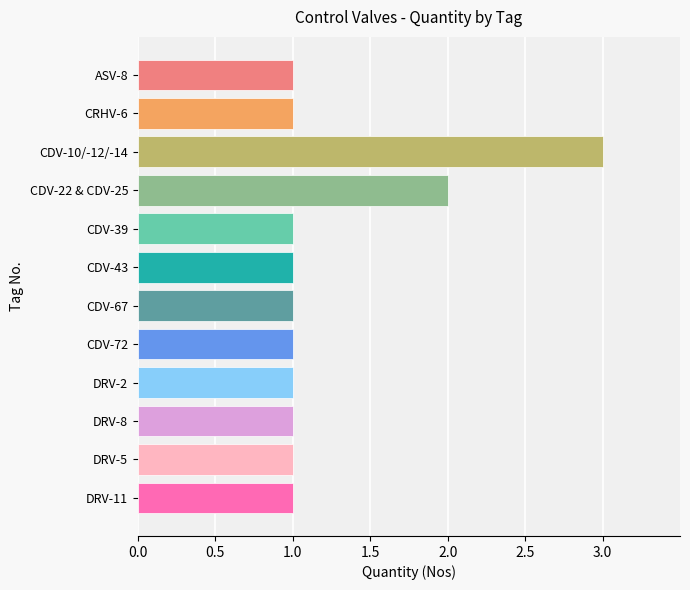

What is the ratio of the value at CDV-43 to the value at CDV-39?

1.0